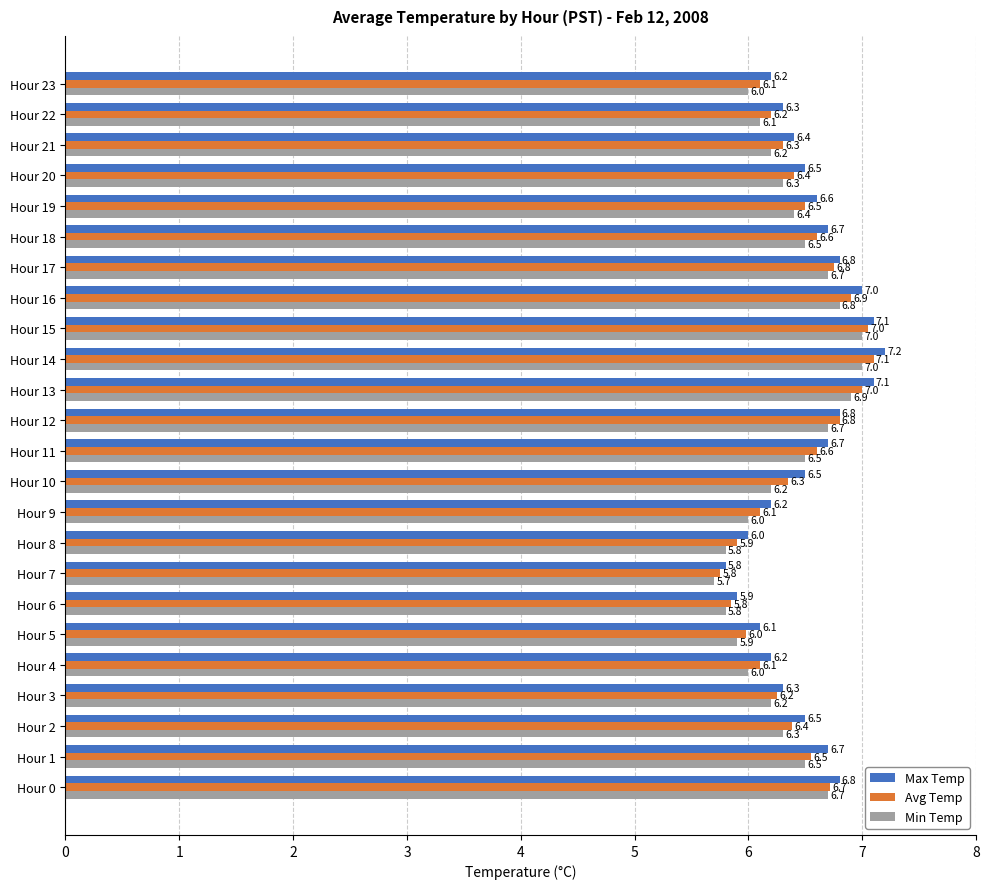

Which series has the largest range (max minus min)?

Max Temp